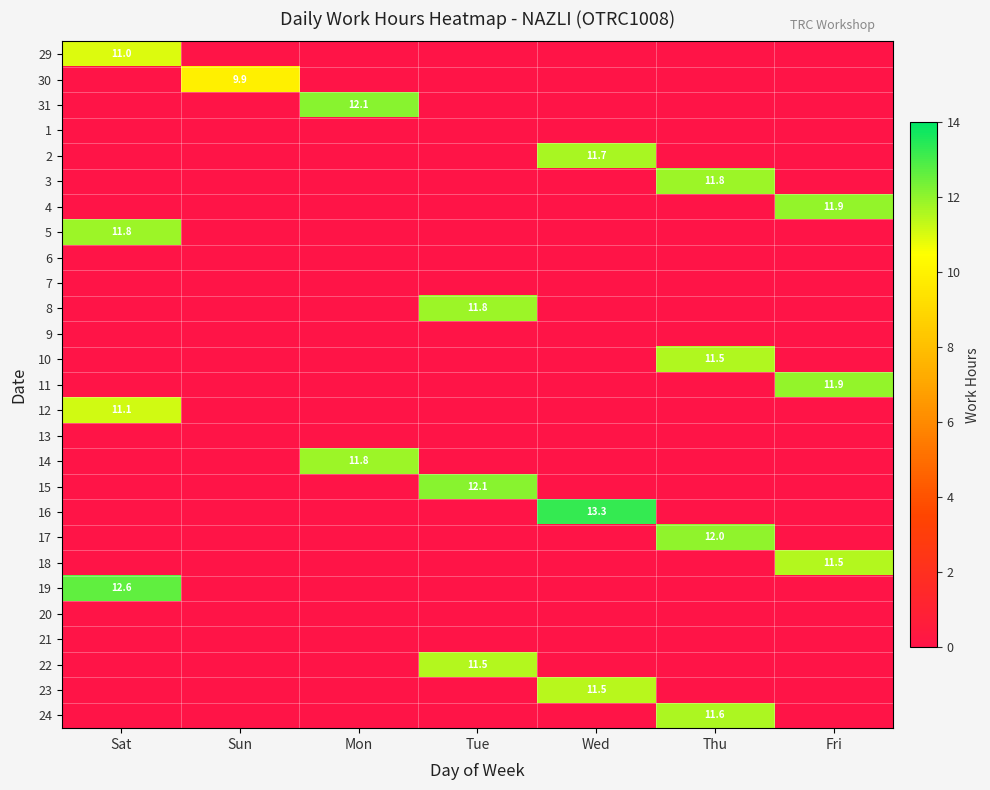

What is the average value of the 3 series?

1.7